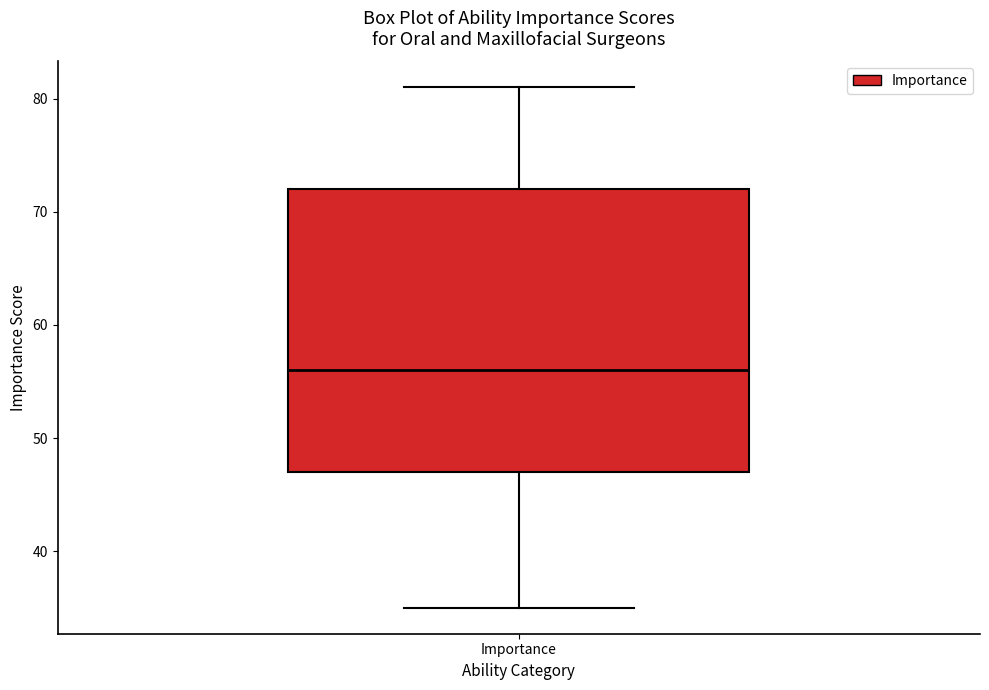

Transcribe this box plot: give where the median line is, the range the box spans, and where the two whiskers end, as read against the y-axis. The values are not printed on the chart, so give them approximately, as read against the axis.

median 56, box 47 to 72, whiskers 35 to 81